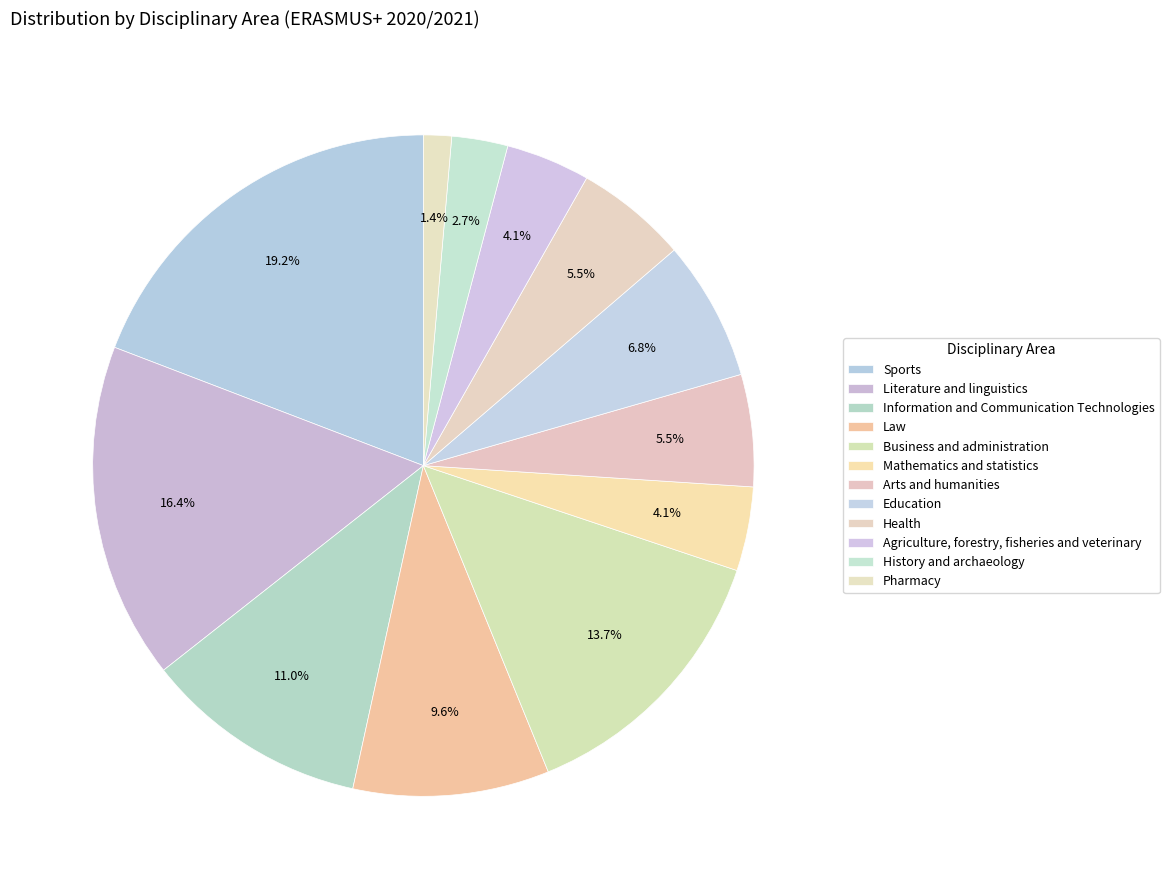

Between Pharmacy and Health, which is larger?

Health